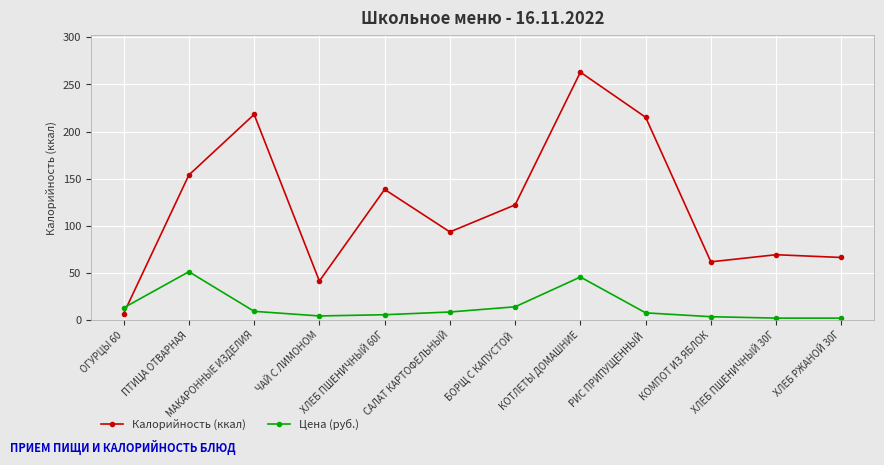

Where is the first local minimum for Калорийность (ккал)?

ЧАЙ С ЛИМОНОМ